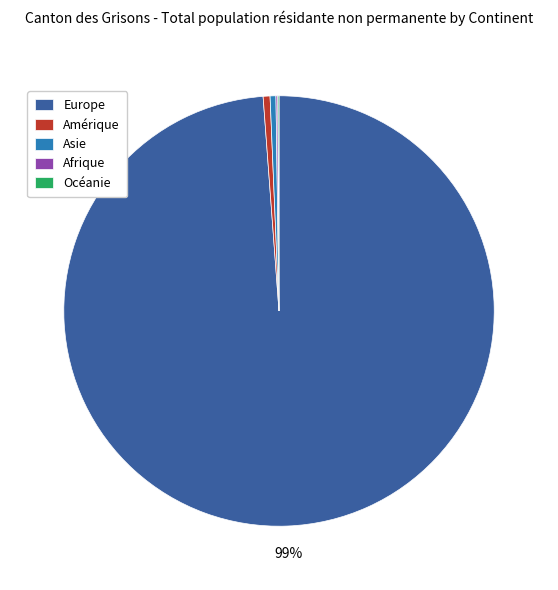

Which slice is the largest?

Europe